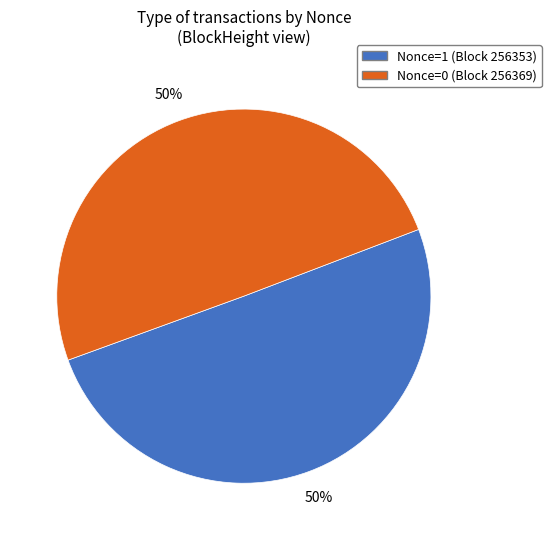

To the nearest percent, what is the average slice percentage?

50%